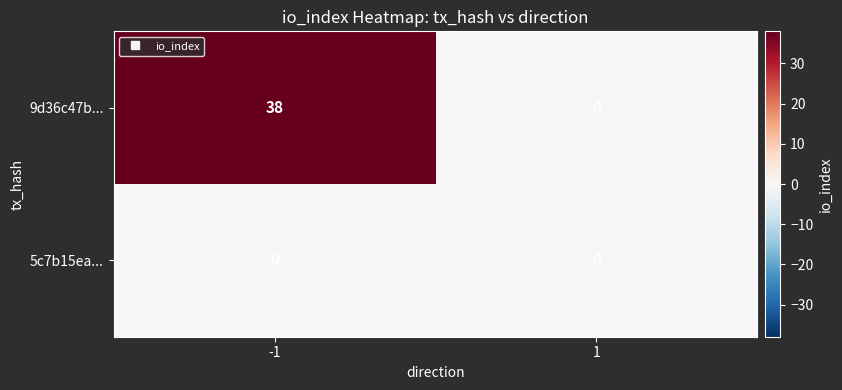

At which category is the sum across all series the highest?

-1